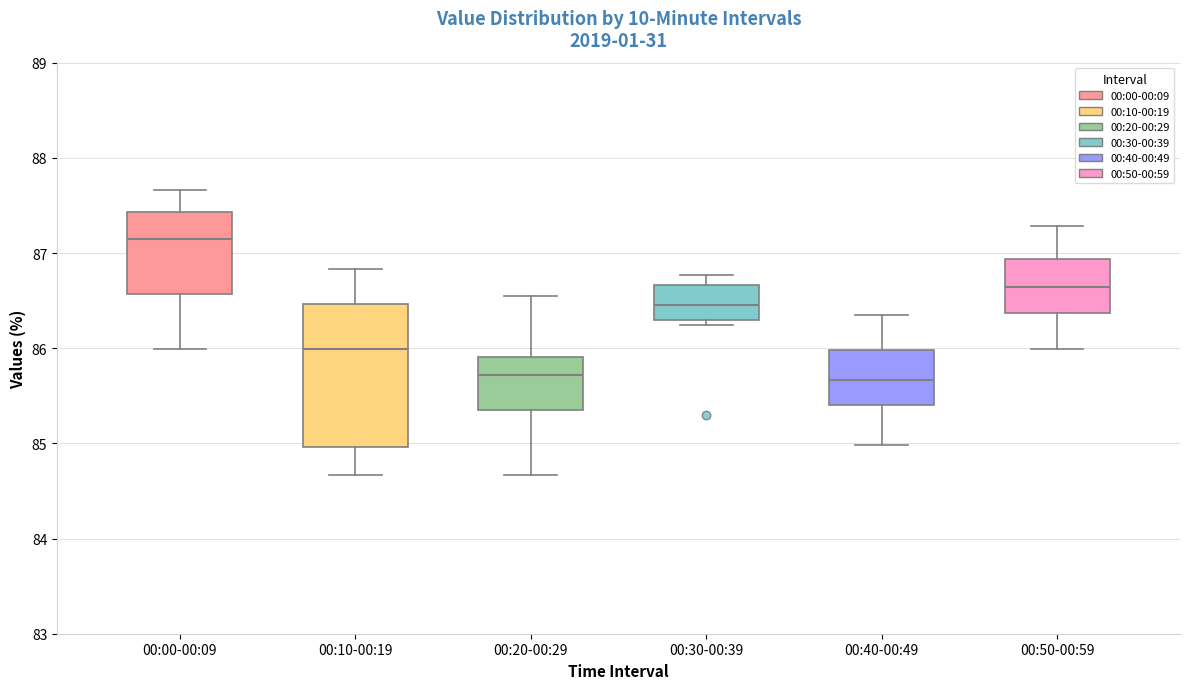

Reading left to right, read every box against the y-axis: the position of its median line, the range the box covers, and the ends of its whiskers. The values are not printed on the chart, so give them approximately, as read against the axis.

00:00-00:09: median 87.2, box 86.6 to 87.4, whiskers 86.0 to 87.7
00:10-00:19: median 86.0, box 85.0 to 86.5, whiskers 84.7 to 86.8
00:20-00:29: median 85.7, box 85.4 to 85.9, whiskers 84.7 to 86.6
00:30-00:39: median 86.5, box 86.3 to 86.7, whiskers 86.2 to 86.8
00:40-00:49: median 85.7, box 85.4 to 86.0, whiskers 85.0 to 86.4
00:50-00:59: median 86.6, box 86.4 to 86.9, whiskers 86.0 to 87.3